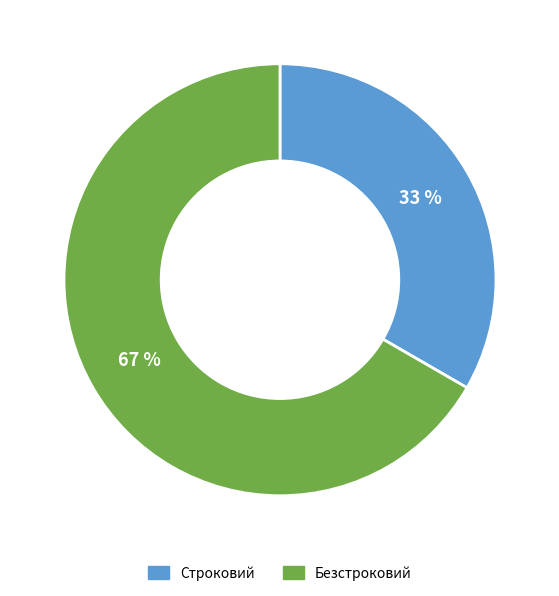

The Строковий slice represents 33% of the pie. True or false?

True